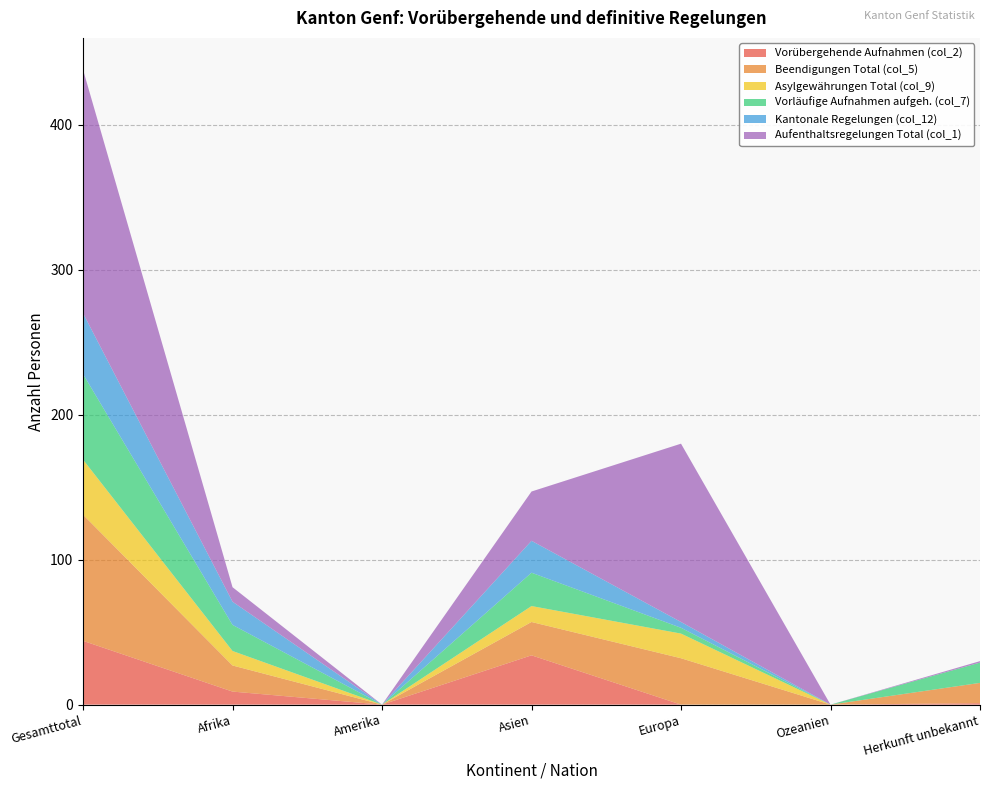

Reading left to right, list all the values displayed in this chart.

Vorübergehende Aufnahmen (col_2): Gesamttotal=44	Afrika=9	Amerika=0	Asien=34	Europa=0	Ozeanien=0	Herkunft unbekannt=1
Beendigungen Total (col_5): Gesamttotal=87	Afrika=18	Amerika=0	Asien=23	Europa=32	Ozeanien=0	Herkunft unbekannt=14
Asylgewährungen Total (col_9): Gesamttotal=38	Afrika=10	Amerika=0	Asien=11	Europa=17	Ozeanien=0	Herkunft unbekannt=0
Vorläufige Aufnahmen aufgeh. (col_7): Gesamttotal=59	Afrika=18	Amerika=0	Asien=23	Europa=4	Ozeanien=0	Herkunft unbekannt=14
Kantonale Regelungen (col_12): Gesamttotal=42	Afrika=16	Amerika=0	Asien=22	Europa=4	Ozeanien=0	Herkunft unbekannt=0
Aufenthaltsregelungen Total (col_1): Gesamttotal=168	Afrika=10	Amerika=0	Asien=34	Europa=123	Ozeanien=0	Herkunft unbekannt=1